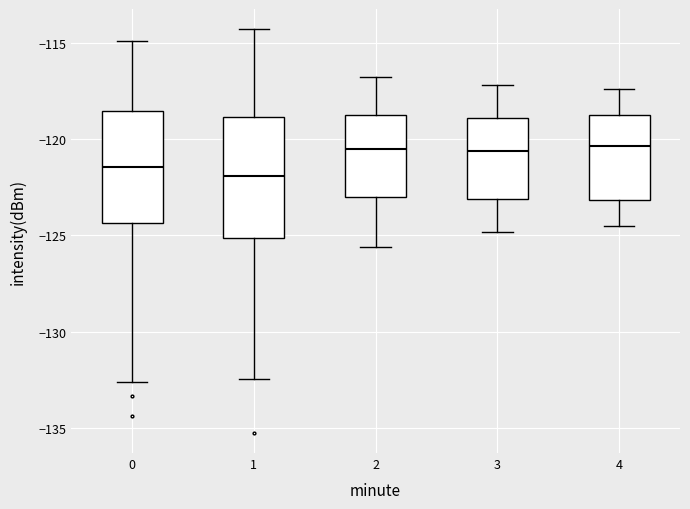

Reading left to right, transcribe this box plot: for each box, give where its median line is, the range the box spans, and where its two whiskers end, as read against the y-axis. The values are not printed on the chart, so give them approximately, as read against the axis.

0: median -121.5, box -124.5 to -118.5, whiskers -132.5 to -115.0
1: median -122.0, box -125.0 to -119.0, whiskers -132.5 to -114.5
2: median -120.5, box -123.0 to -118.5, whiskers -125.5 to -117.0
3: median -120.5, box -123.0 to -119.0, whiskers -125.0 to -117.0
4: median -120.5, box -123.0 to -118.5, whiskers -124.5 to -117.5